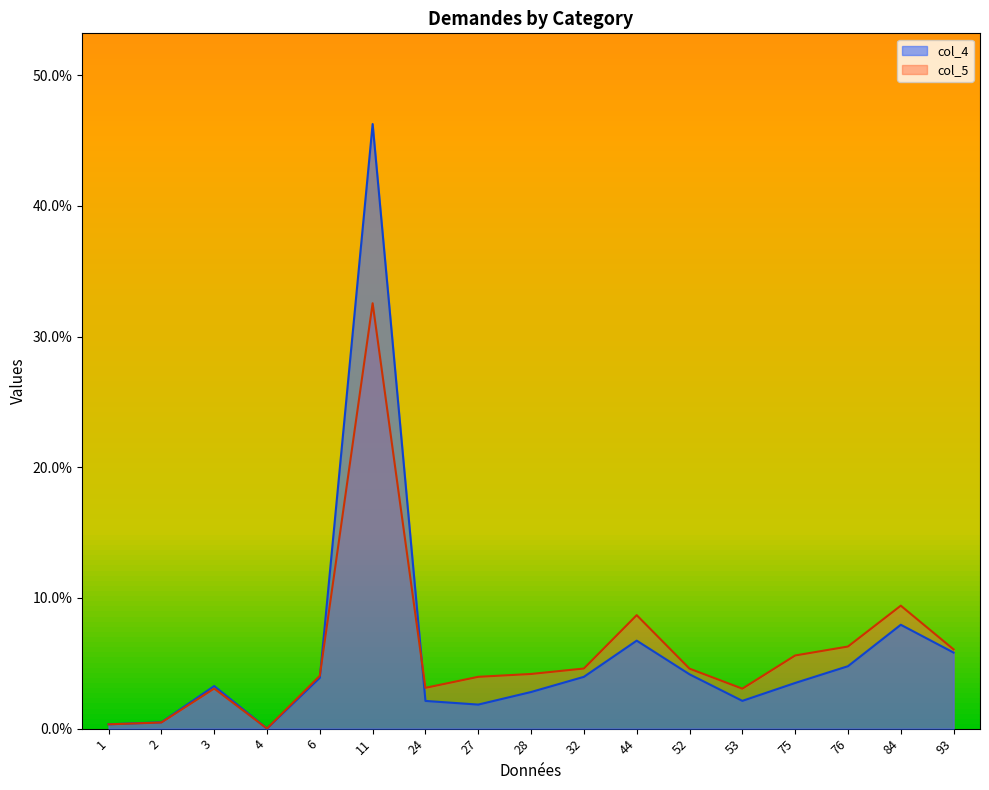

Between which two adjacent categories do Somme - PREMIERES DEMANDES RES and col_4 first intersect?

4 and 6